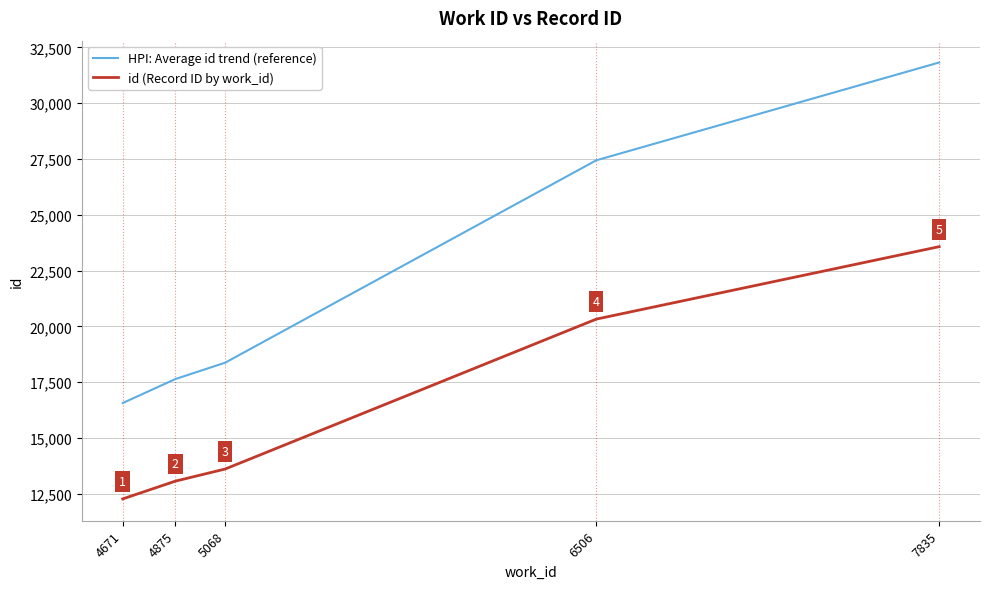

What is the difference between the second highest and second lowest values in the HPI: Average id trend (reference) series?

9798.3